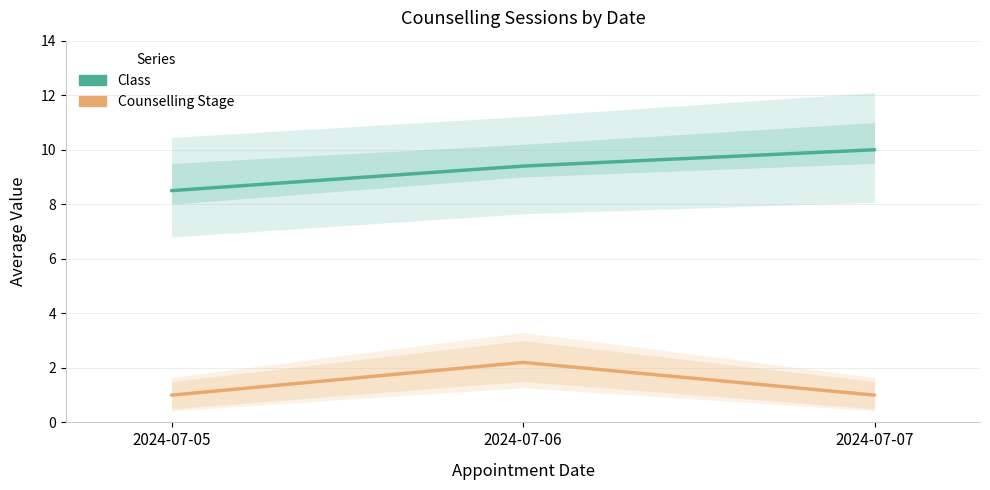

How many series are shown in this chart?

2